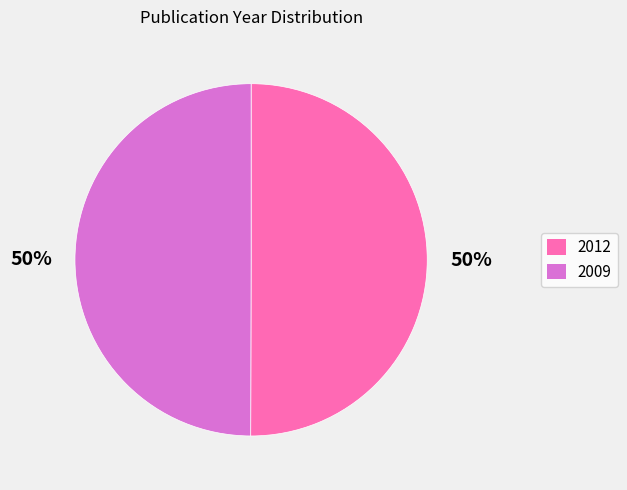

Count the number of slices in the pie.

2